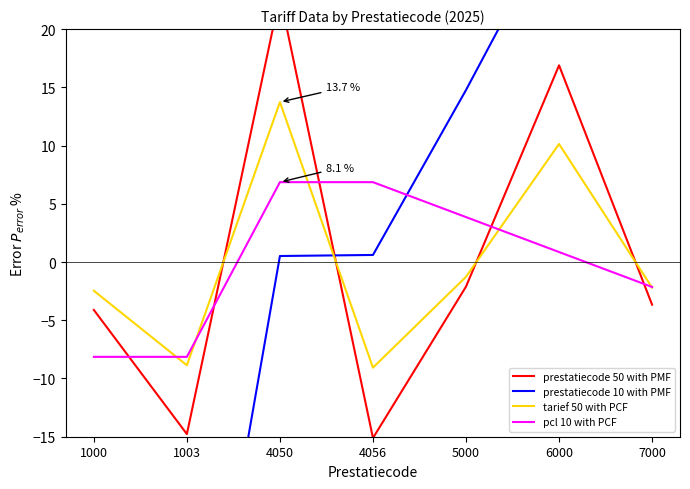

Reading right to left, list all the values displayed in this chart.

prestatiecode 50 with PMF: 7000=-3.7	6000=16.9	5000=-2.1	4056=-15.1	4050=22.9	1003=-14.8	1000=-4.1
prestatiecode 10 with PMF: 7000=44.8	6000=29.8	5000=14.8	4056=0.6	4050=0.5	1003=-45.2	1000=-45.2
tarief 50 with PCF: 7000=-2.2	6000=10.1	5000=-1.3	4056=-9.1	4050=13.7	1003=-8.9	1000=-2.5
pcl 10 with PCF: 7000=-2.1	6000=0.9	5000=3.9	4056=6.9	4050=6.9	1003=-8.1	1000=-8.1